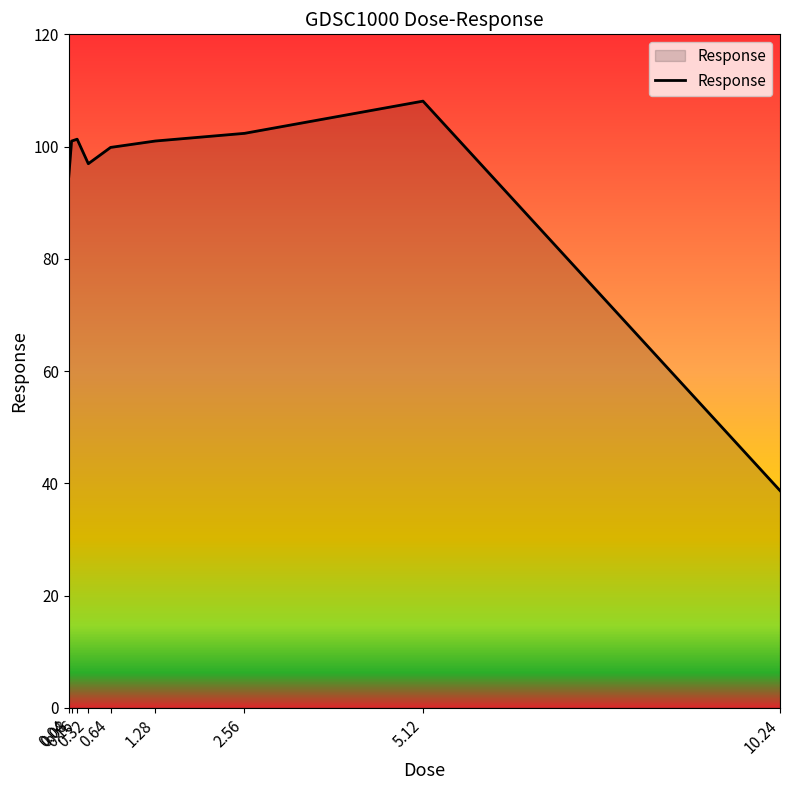

What is the greatest value displayed?

108.1